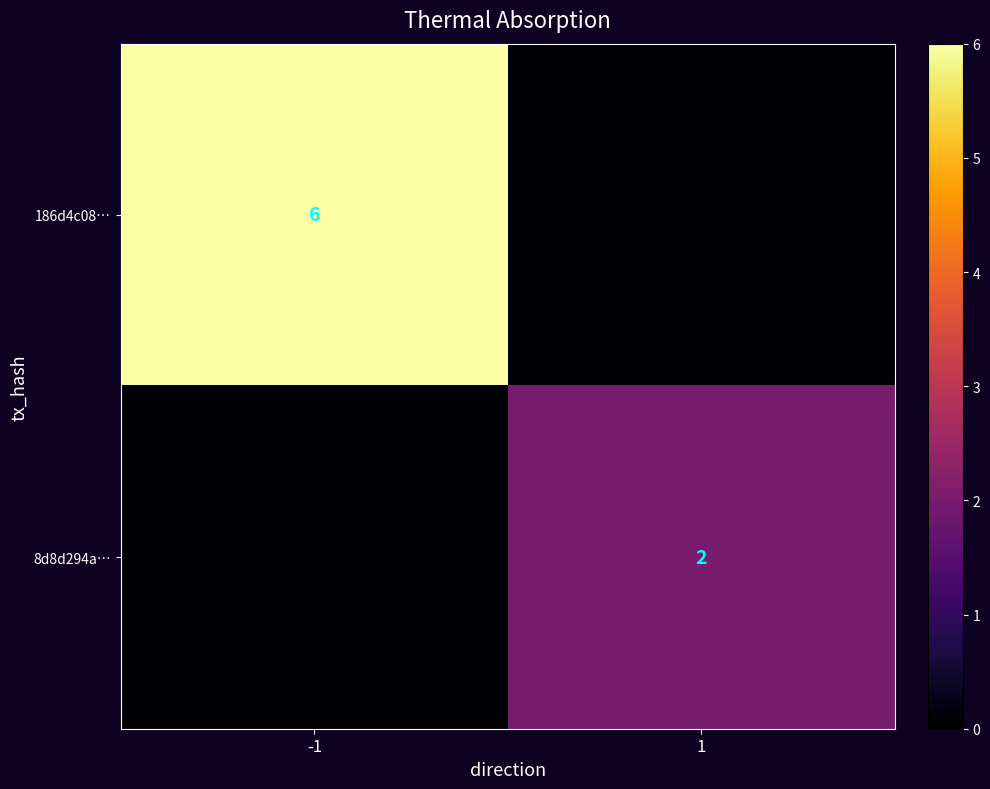

Is it true that 8d8d294a… equals 2 at 1?

True